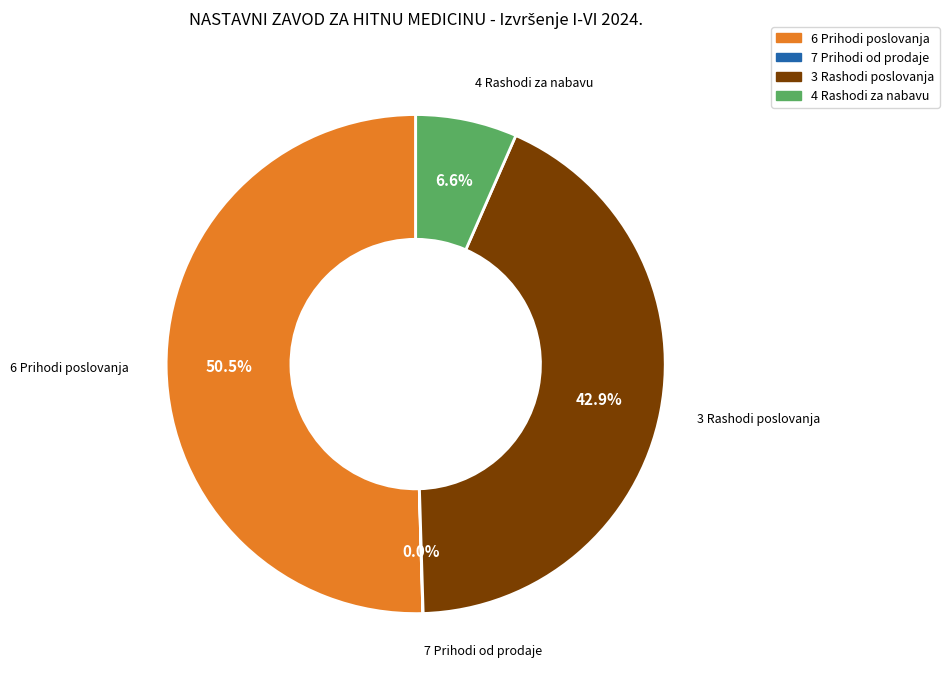

Is there a majority slice in this chart?

Yes